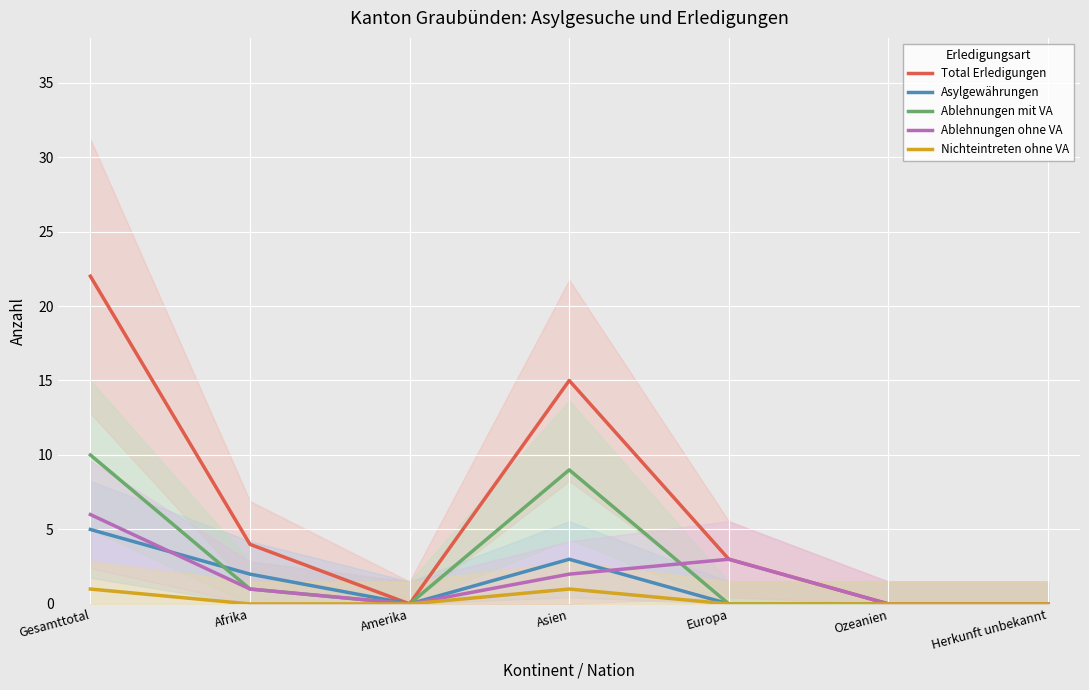

Which label corresponds to the largest value in the chart?

Gesamttotal